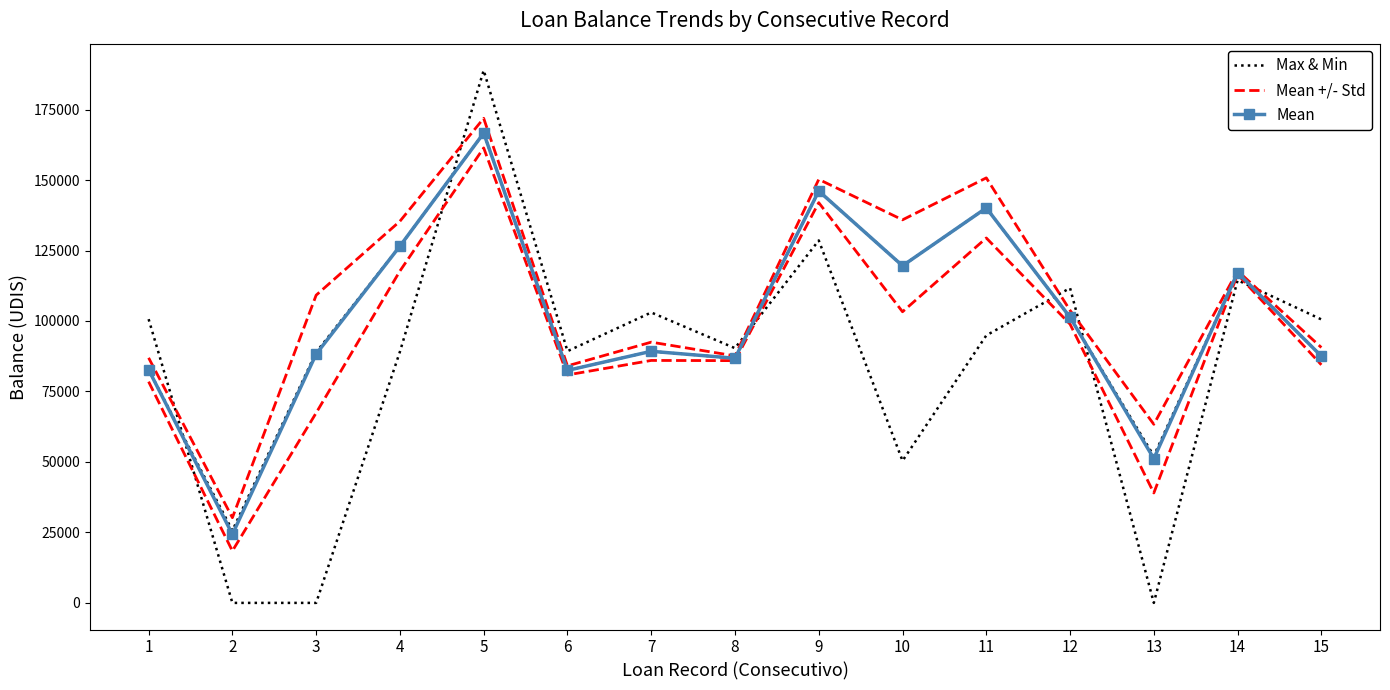

What is the sum of the Max & Min values at 4 and 12?

227866.2